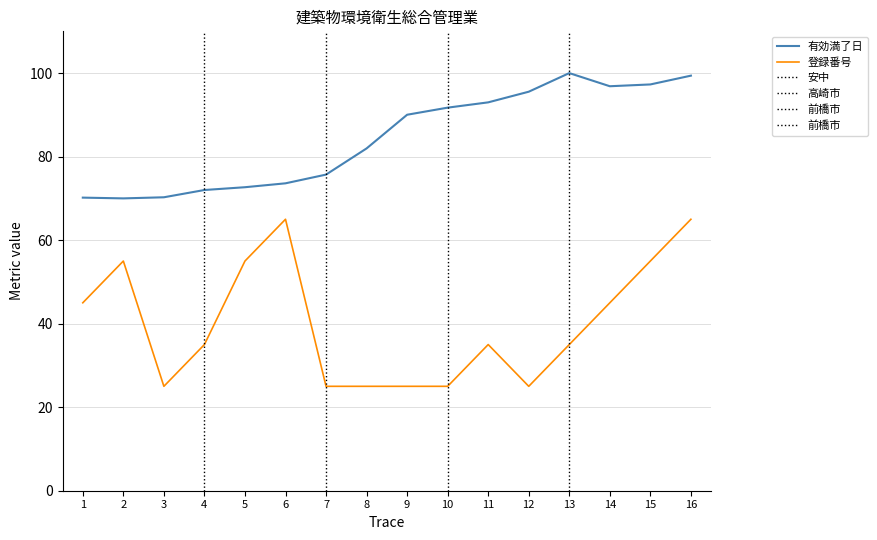

Rank the series at 9 from lowest to highest value.

登録番号, 有効満了日